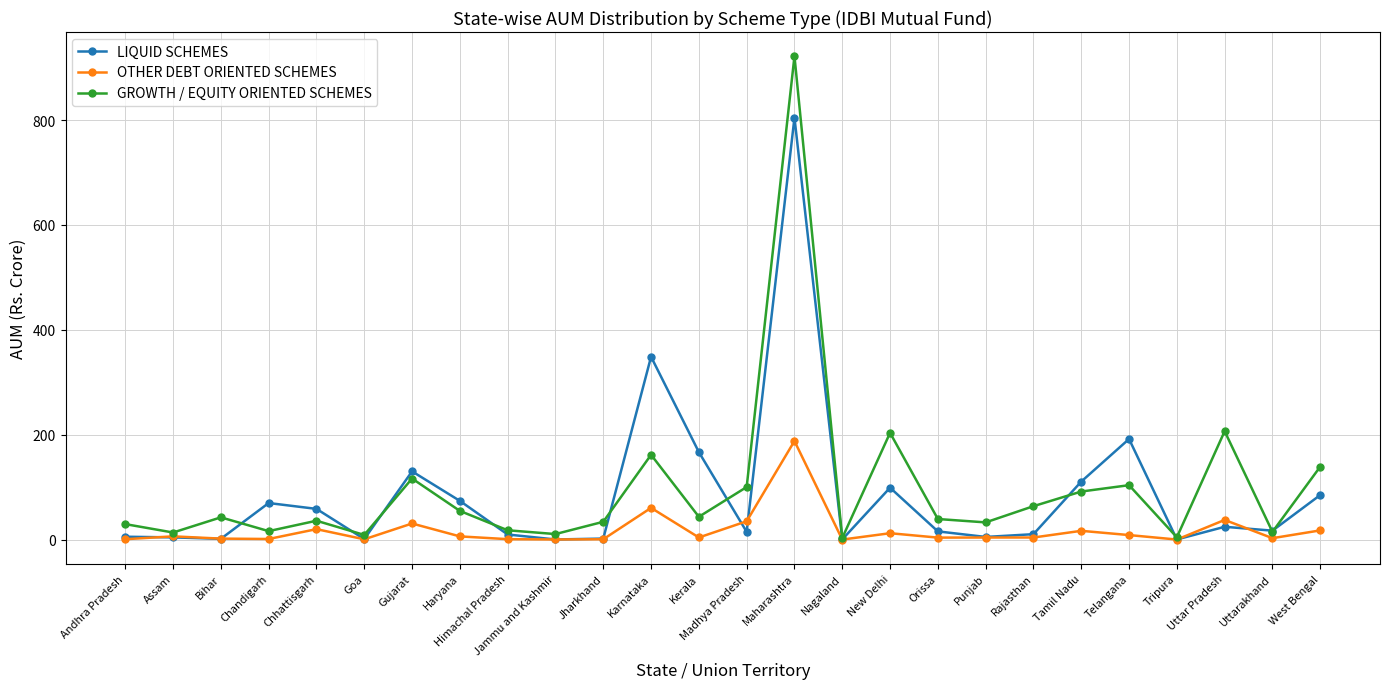

What are all the series names shown in the legend?

LIQUID SCHEMES, OTHER DEBT ORIENTED SCHEMES, GROWTH / EQUITY ORIENTED SCHEMES